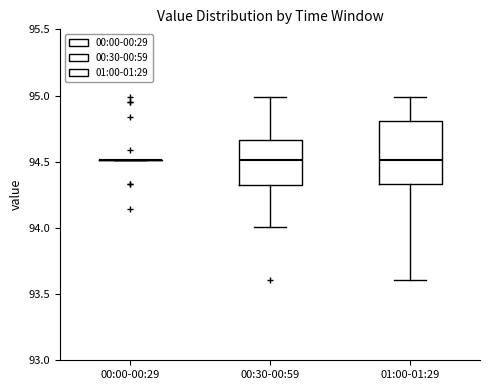

Reading left to right, read every box against the y-axis: the position of its median line, the range the box covers, and the ends of its whiskers. The values are not printed on the chart, so give them approximately, as read against the axis.

00:00-00:29: box collapsed to a line at 94.50, whiskers 94.50 to 94.50
00:30-00:59: median 94.50, box 94.30 to 94.65, whiskers 94.00 to 95.00
01:00-01:29: median 94.50, box 94.35 to 94.80, whiskers 93.60 to 95.00